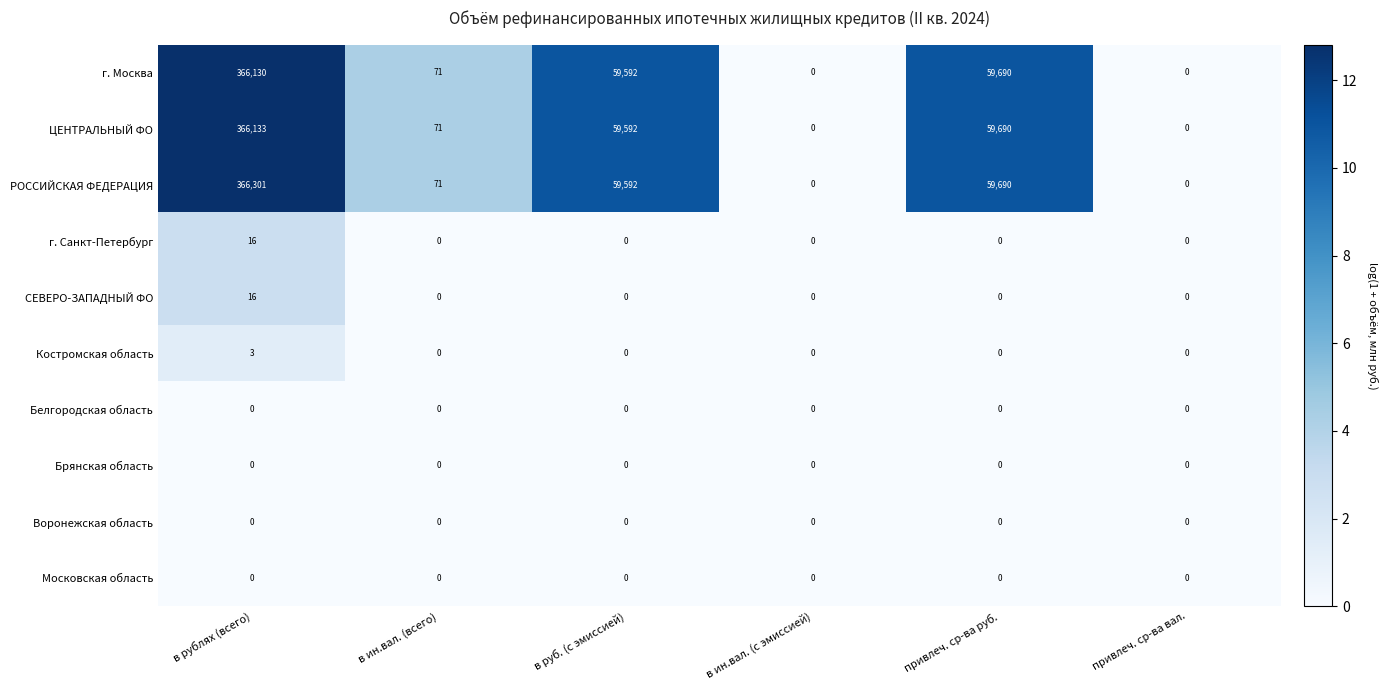

Which series has the widest spread of values?

РОССИЙСКАЯ ФЕДЕРАЦИЯ